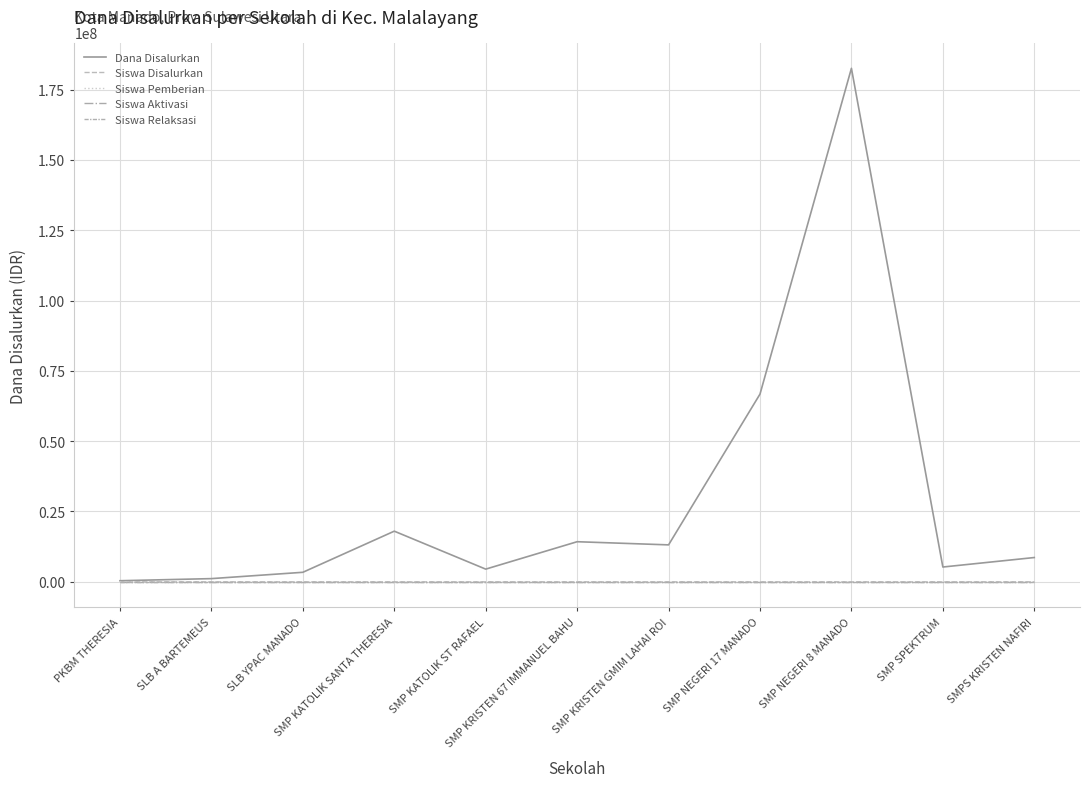

How many interior local valleys does the Siswa Pemberian series have?

3